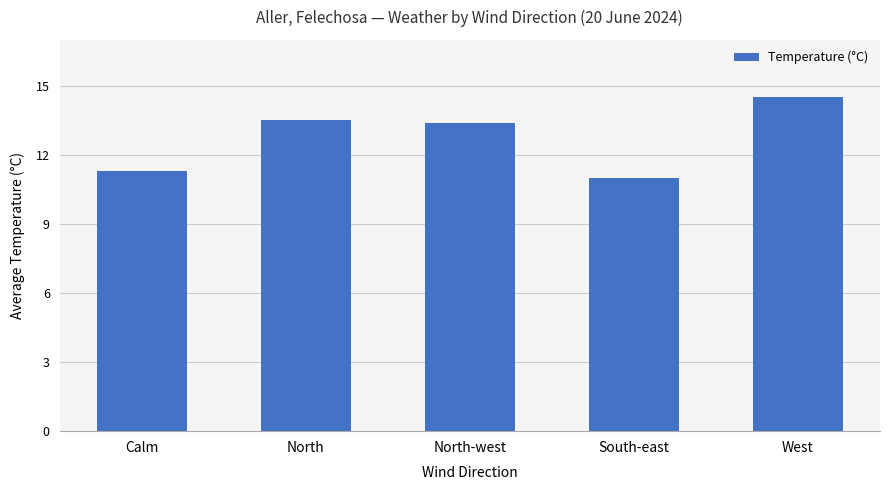

What is the smallest value displayed?

11.0